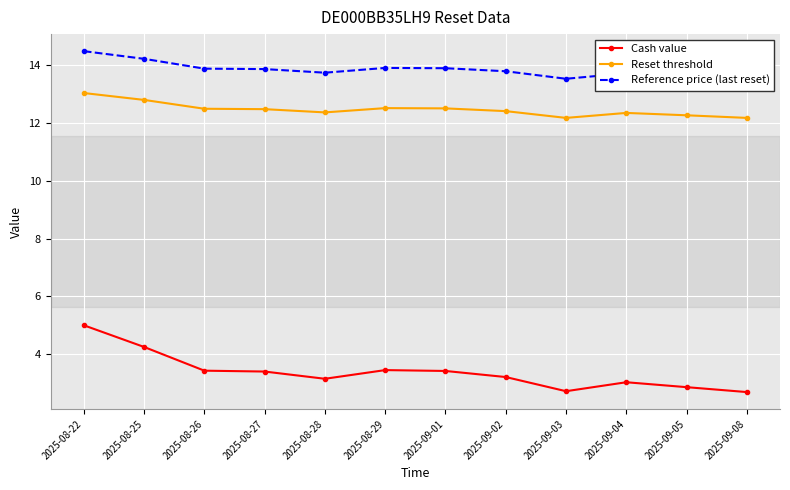

True or false: Reset threshold and Cash value cross at least once.

False